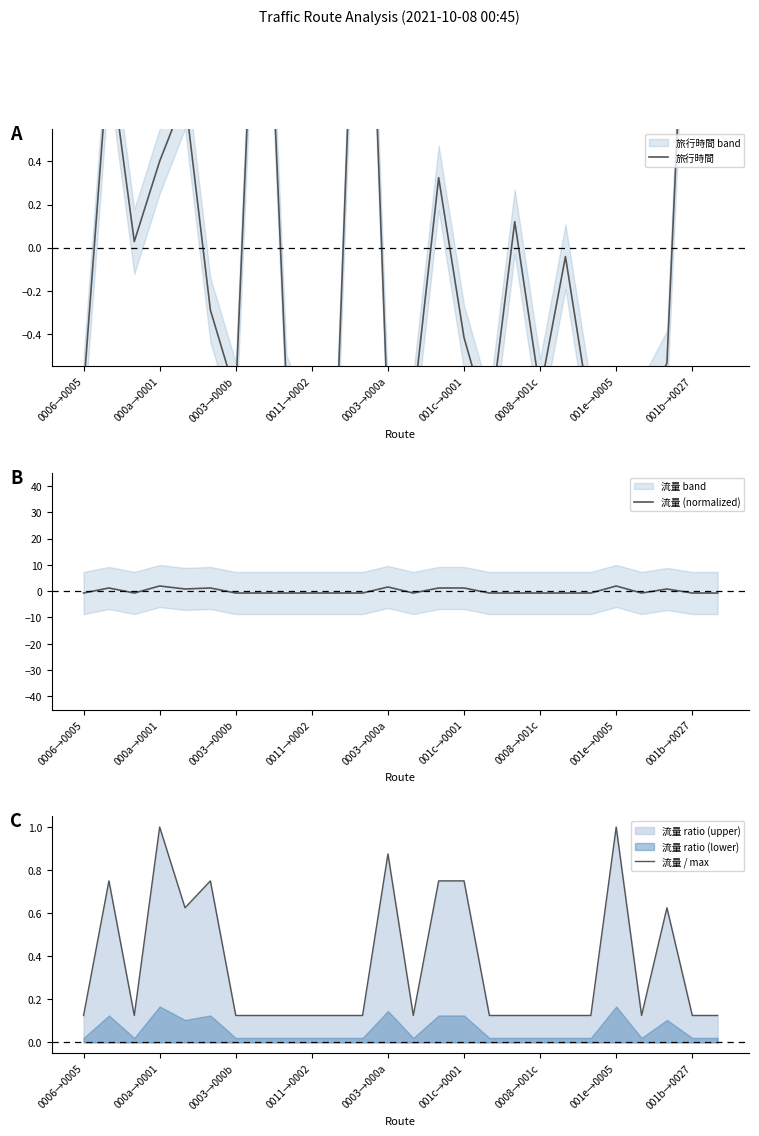

What is the maximum value for 流量 (normalized)?

2.0